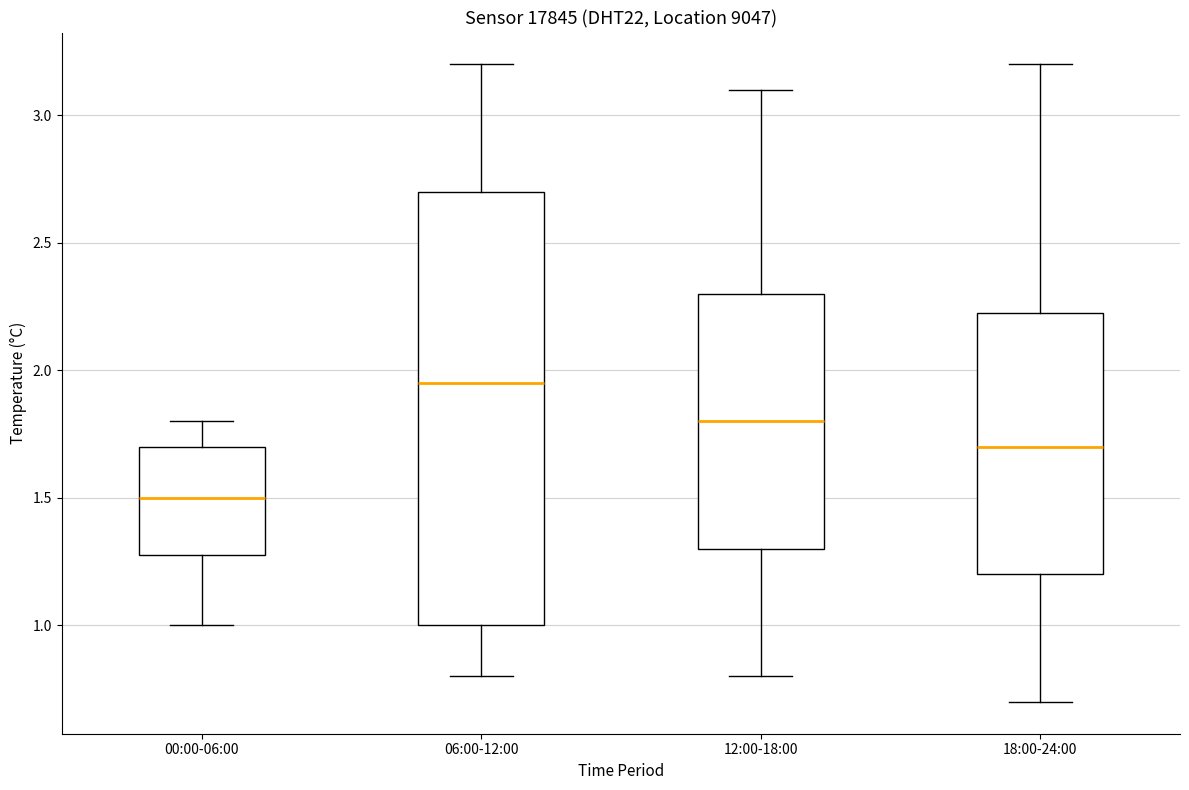

Where is the lower edge of the box for 06:00-12:00 on the y-axis? The values are not printed on the chart, so give them approximately, as read against the axis.

1.00